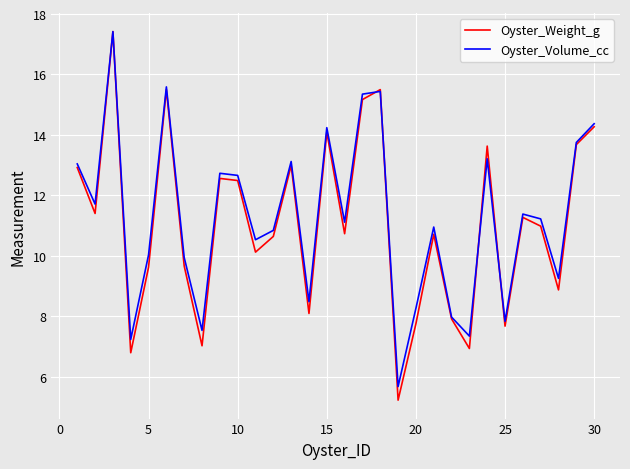

What is the minimum value shown in the chart?

5.2